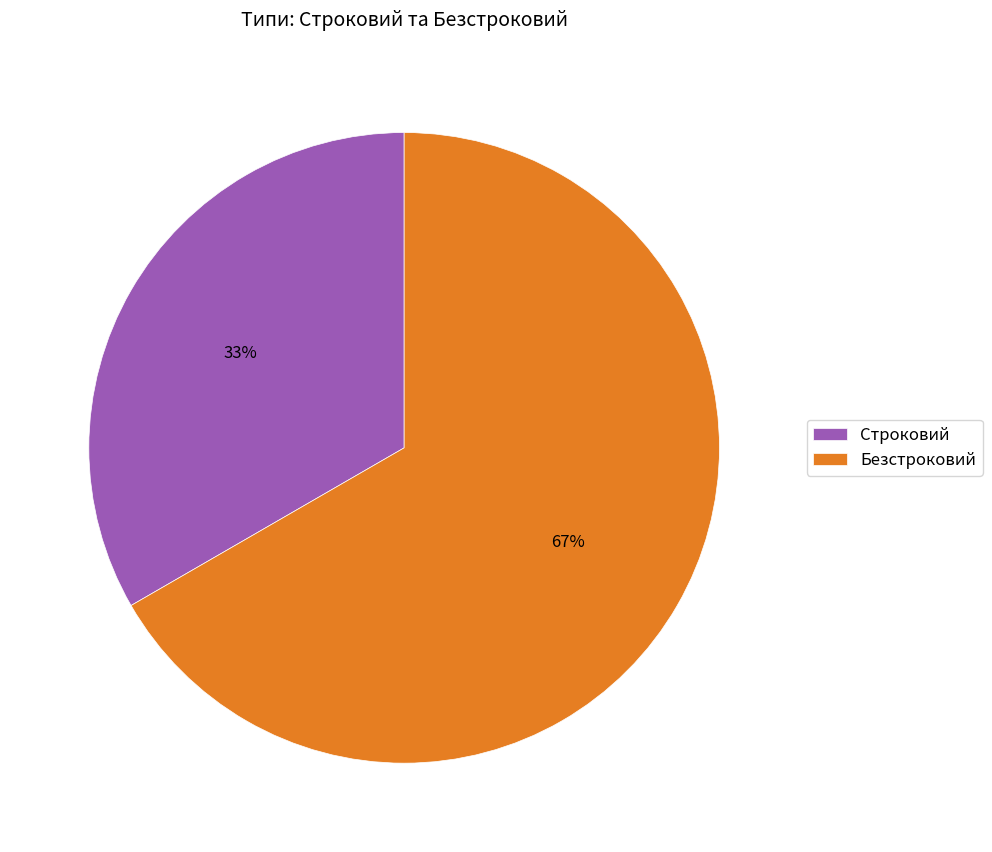

Combined, do Безстроковий and Строковий account for over 50%?

Yes